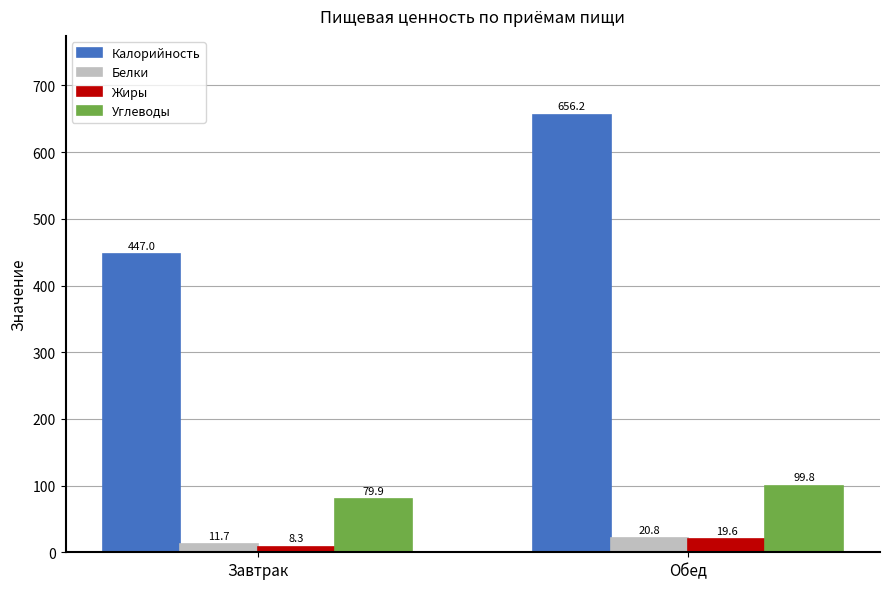

What are all the series names shown in the legend?

Калорийность, Белки, Жиры, Углеводы